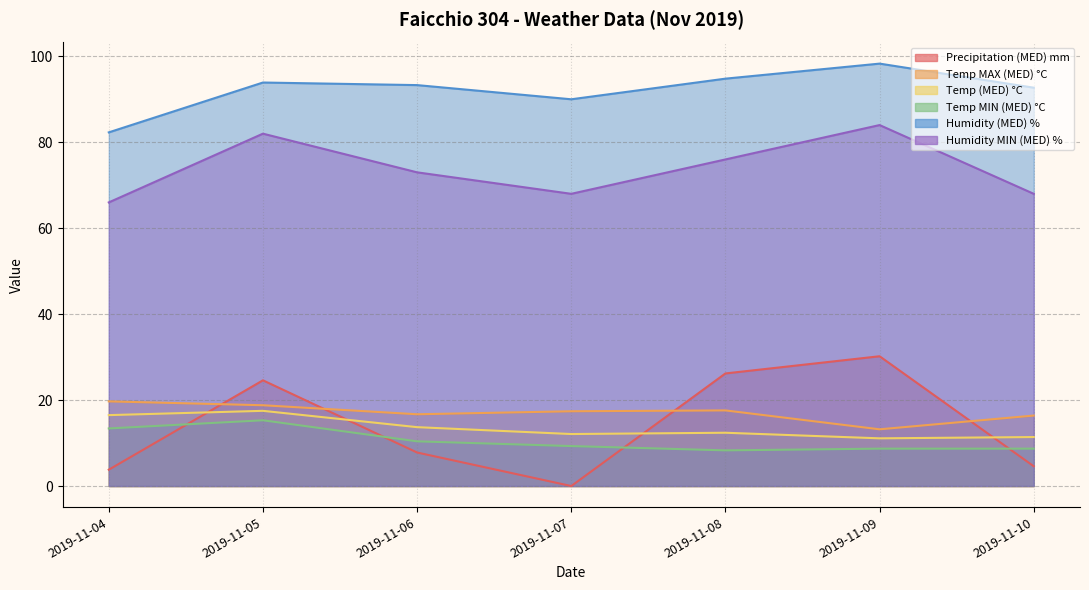

List the labels in order of Temp MIN (MED) °C value, largest first.

2019-11-05, 2019-11-04, 2019-11-06, 2019-11-07, 2019-11-09, 2019-11-10, 2019-11-08